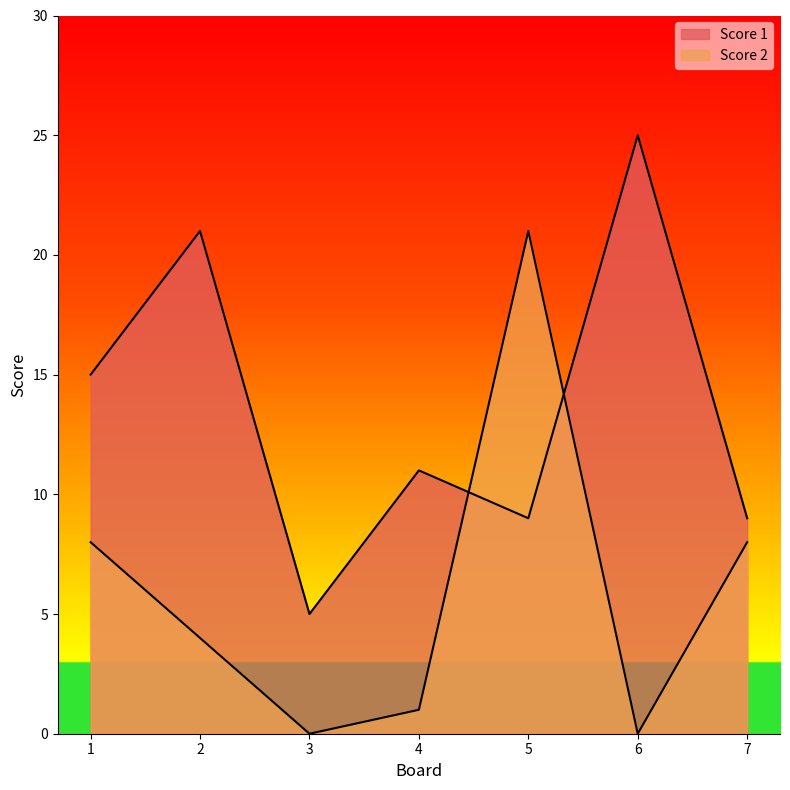

How many data points in Score 1 are above 11?

3